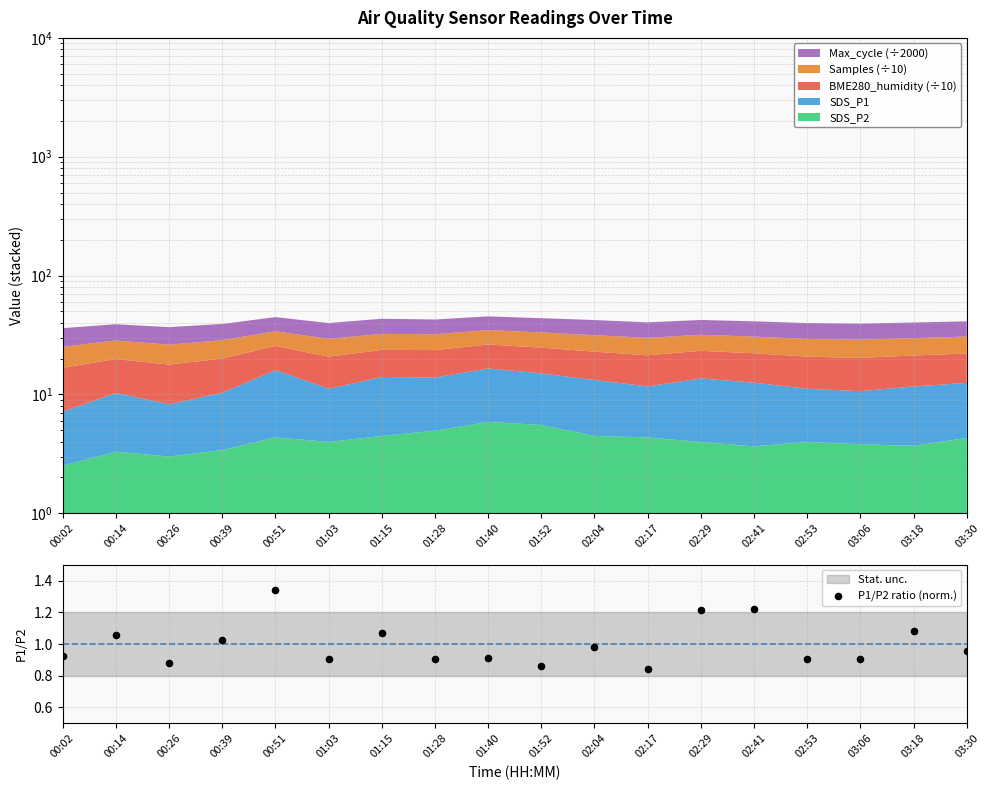

Between 00:26 and 00:39, which is larger?

00:39